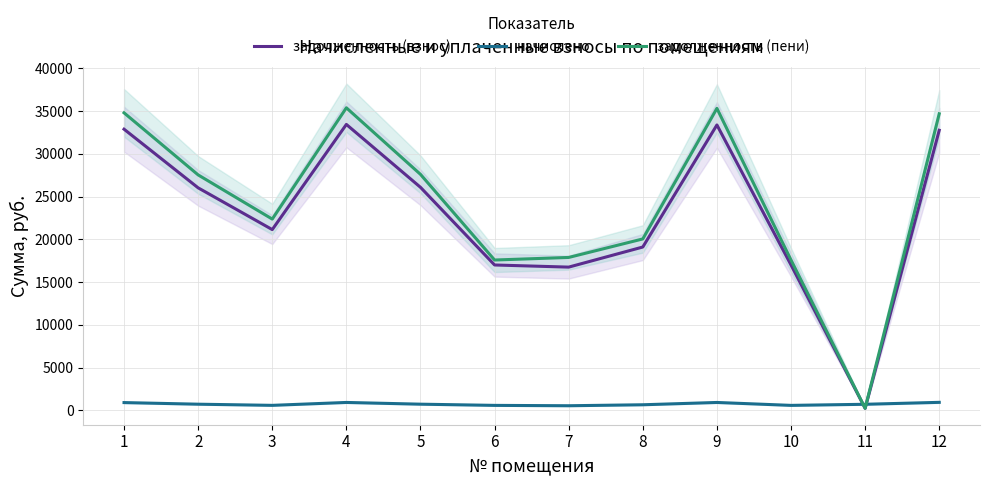

What is the maximum value for задолженность (пени)?

35371.3